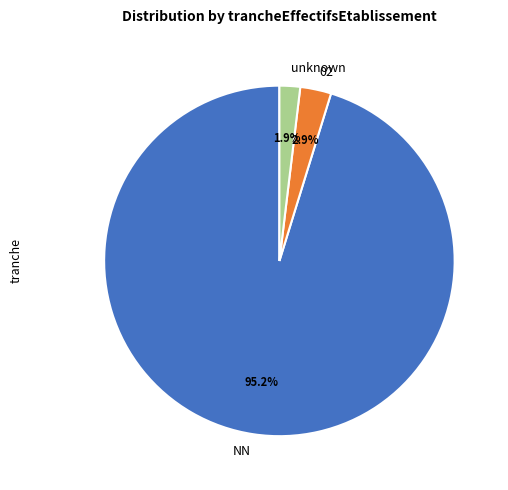

Which slice is the largest?

NN